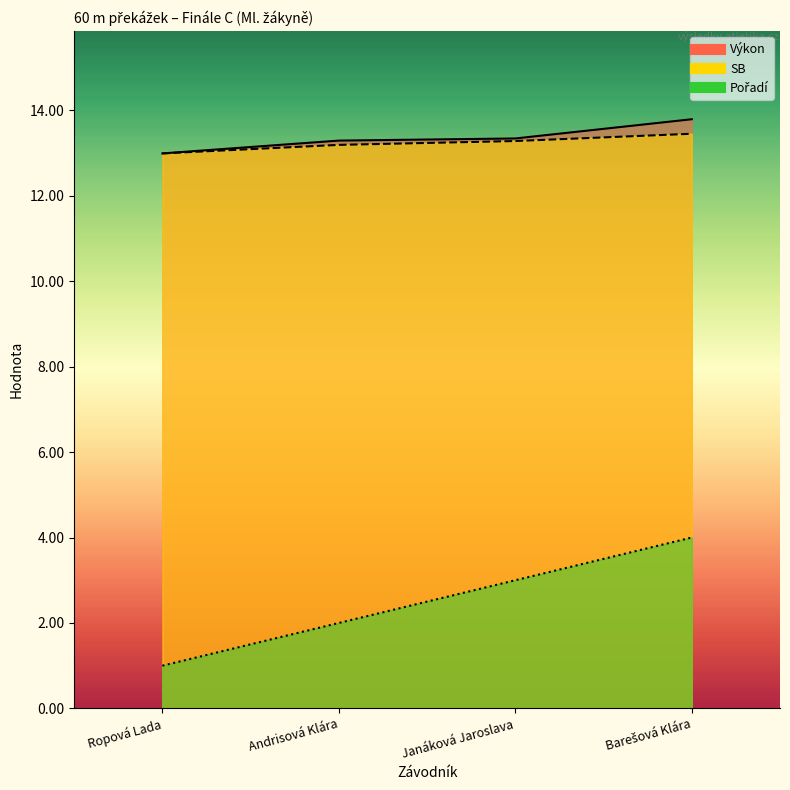

Which label corresponds to the smallest value in the chart?

Ropová Lada